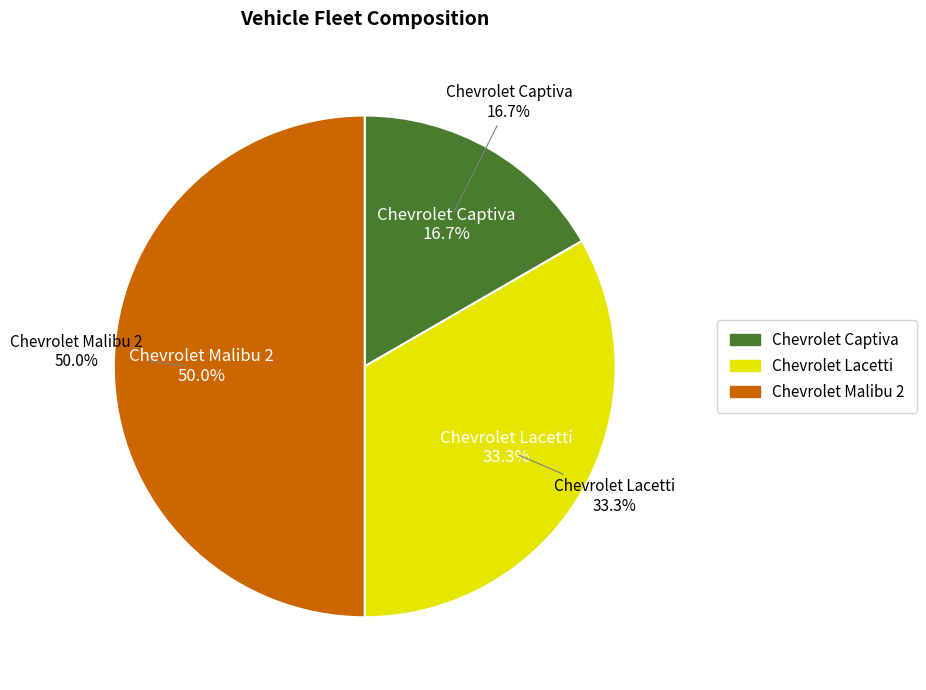

What is the largest slice in the pie chart?

Chevrolet Malibu 2